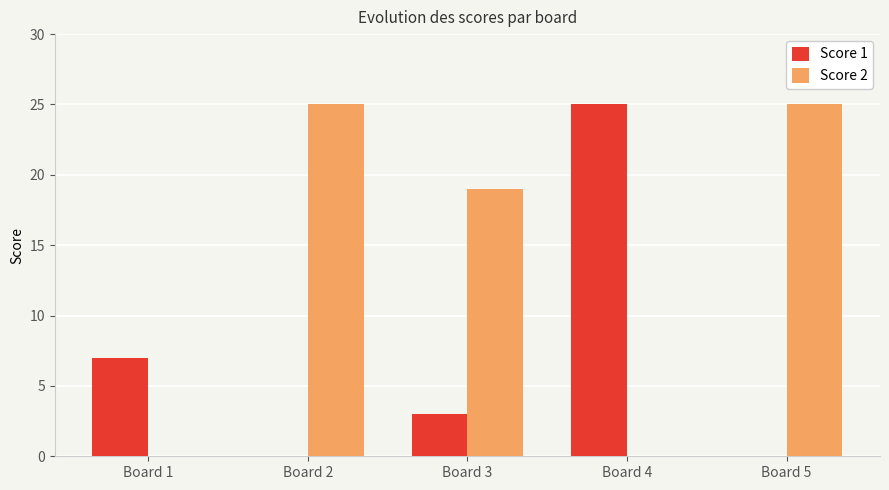

Where is Score 2 nearest to the value 12?

Board 3